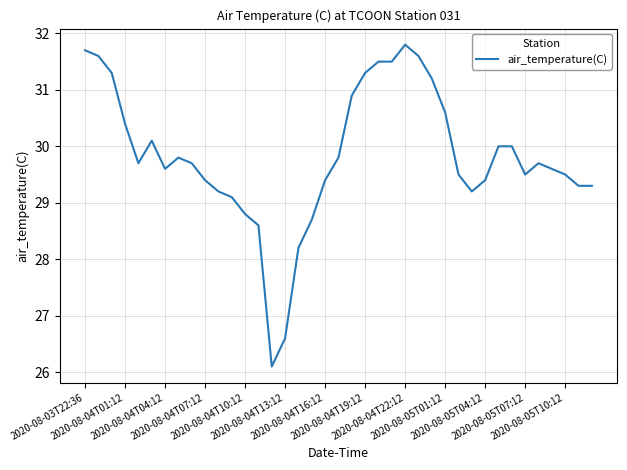

What is the difference between the maximum and minimum values?

5.7